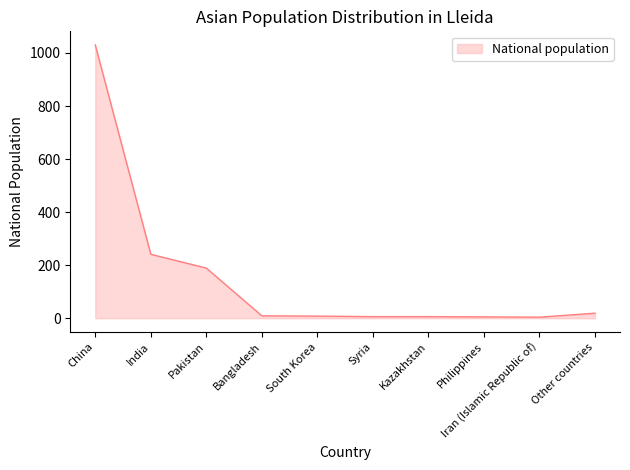

What position from the left is Philippines?

8